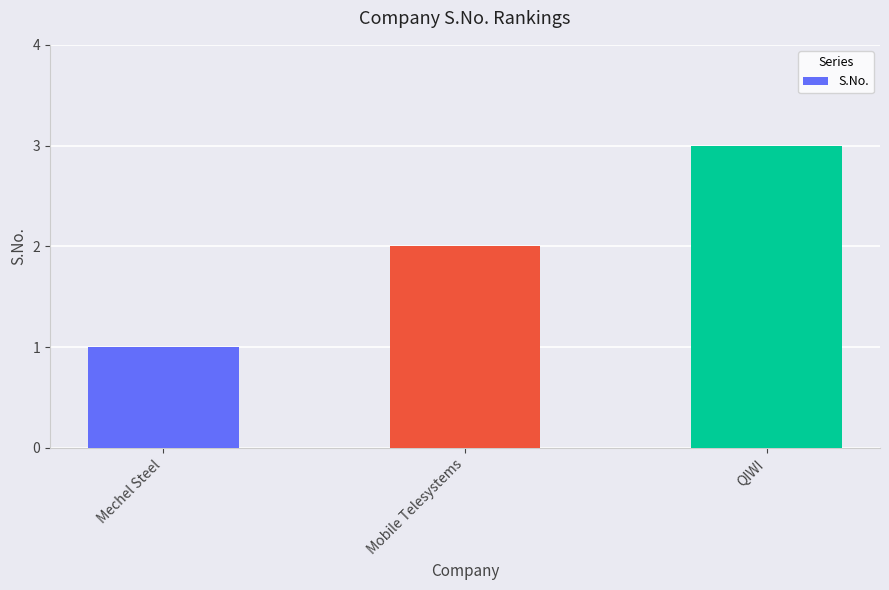

How many values are below 2?

1